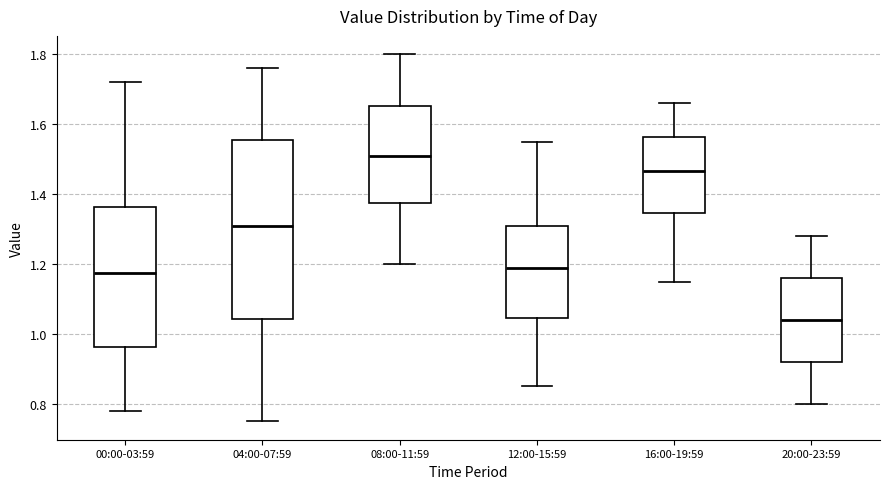

Where does the lower whisker of the box for 08:00-11:59 end on the y-axis? The values are not printed on the chart, so give them approximately, as read against the axis.

1.20